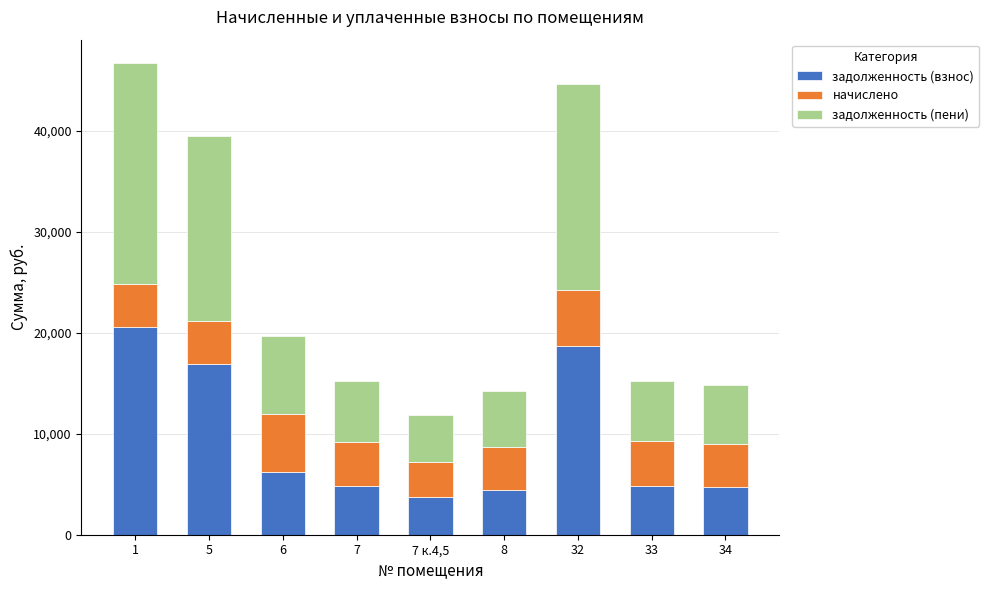

What is the difference between the задолженность (взнос) values at 6 and 34?

1543.0